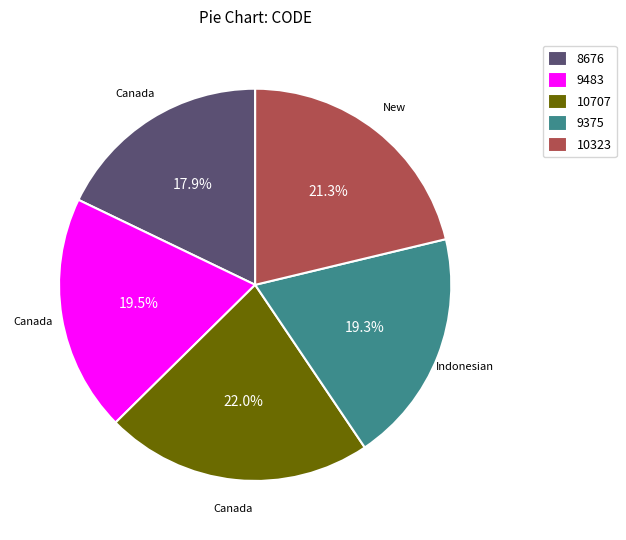

What is the ratio of the value at 10323 to the value at 9375?

1.1